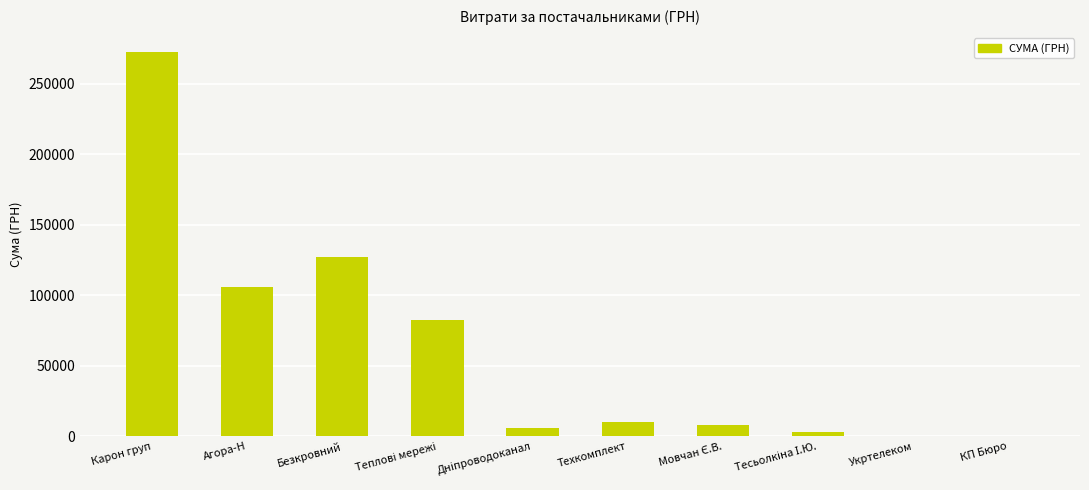

At which category does the chart reach its peak across all series?

Карон груп